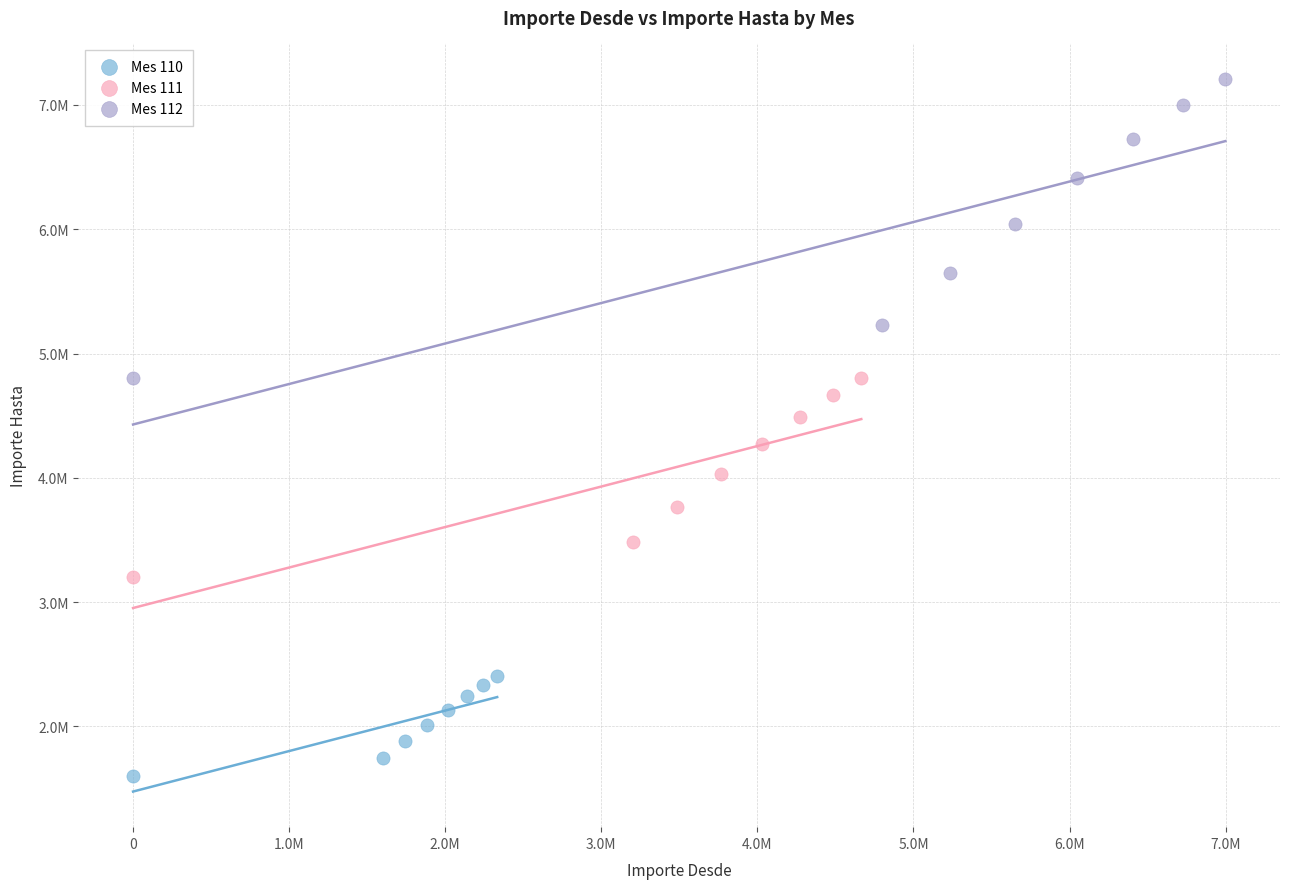

Which series reaches the maximum Y coordinate?

Mes 112